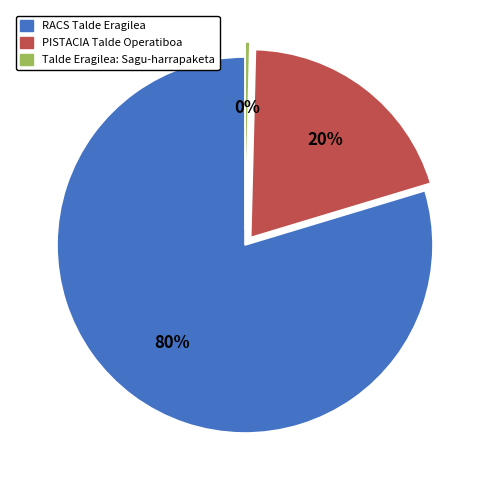

To the nearest percent, what percentage of the pie is RACS Talde Eragilea?

80%